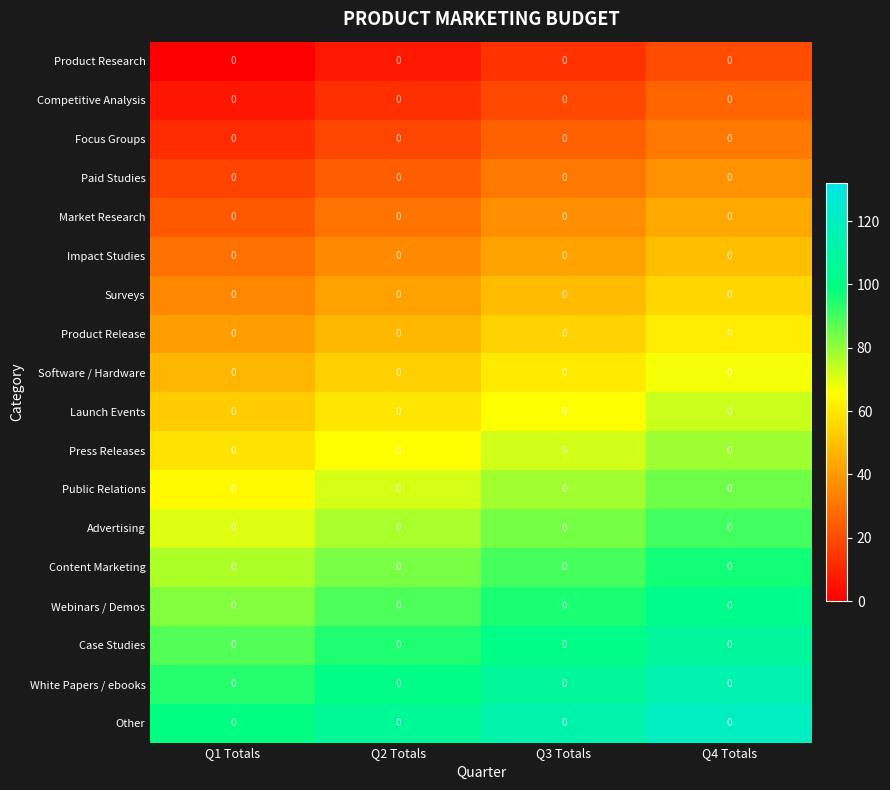

What is the spread (max minus min) of values at Q4 Totals?

100.0